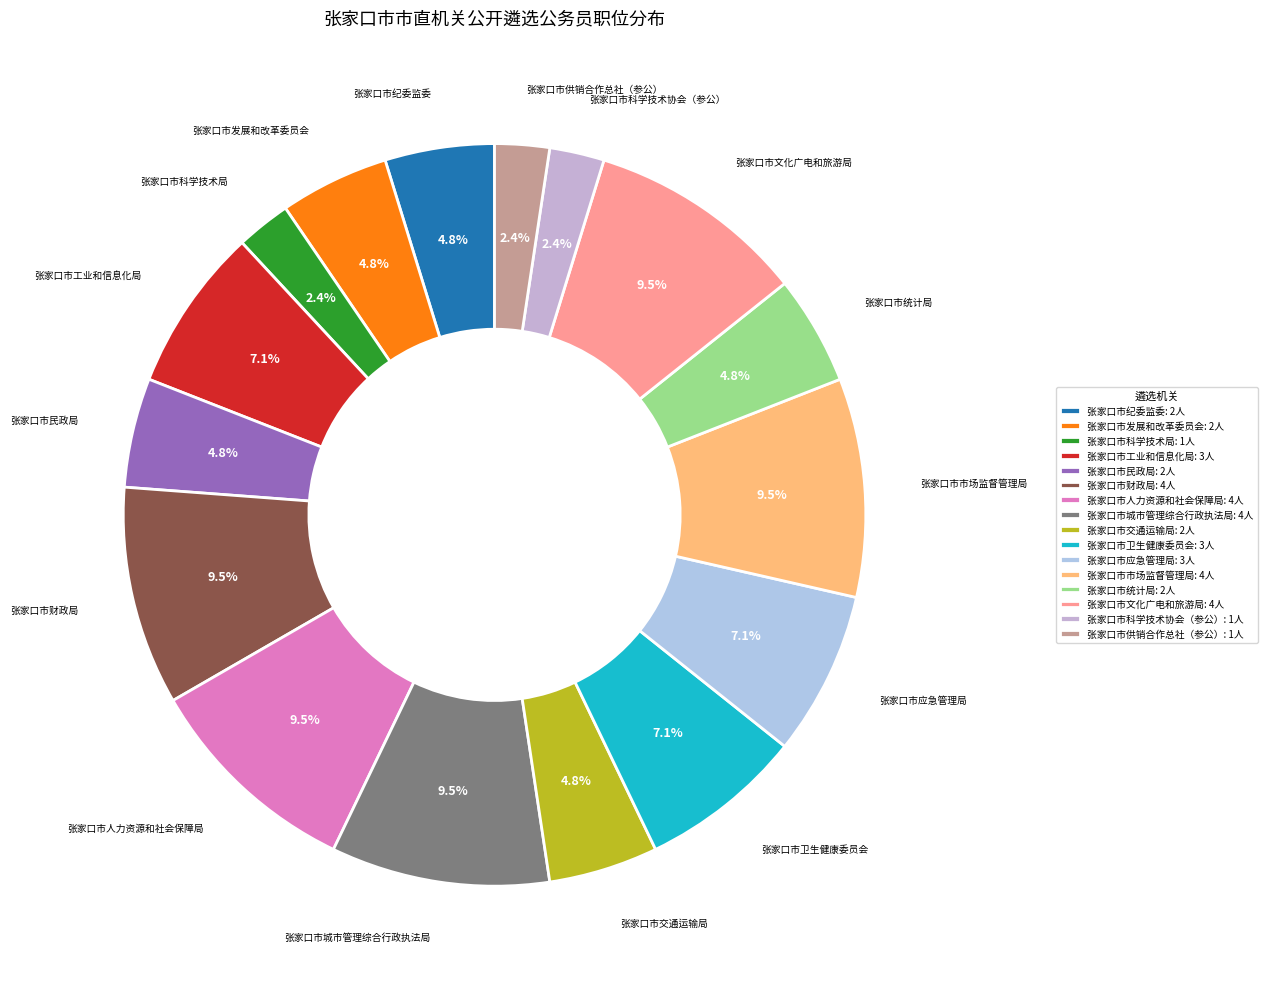

How many slices are in this pie chart?

16